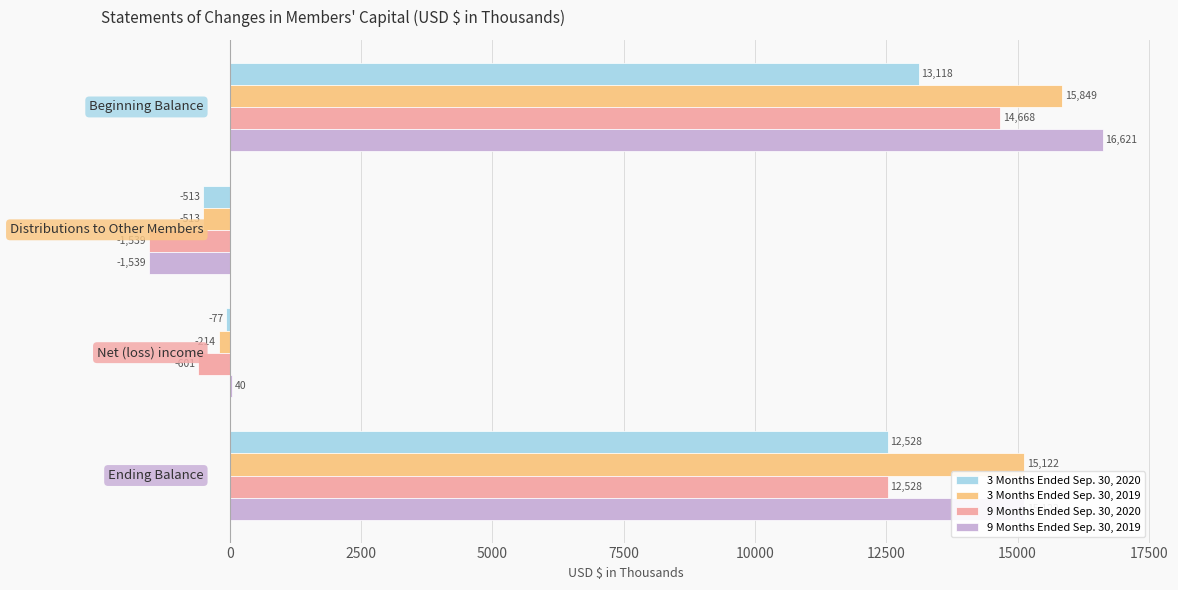

What is the sum of all 9 Months Ended Sep. 30, 2020 values?

25056